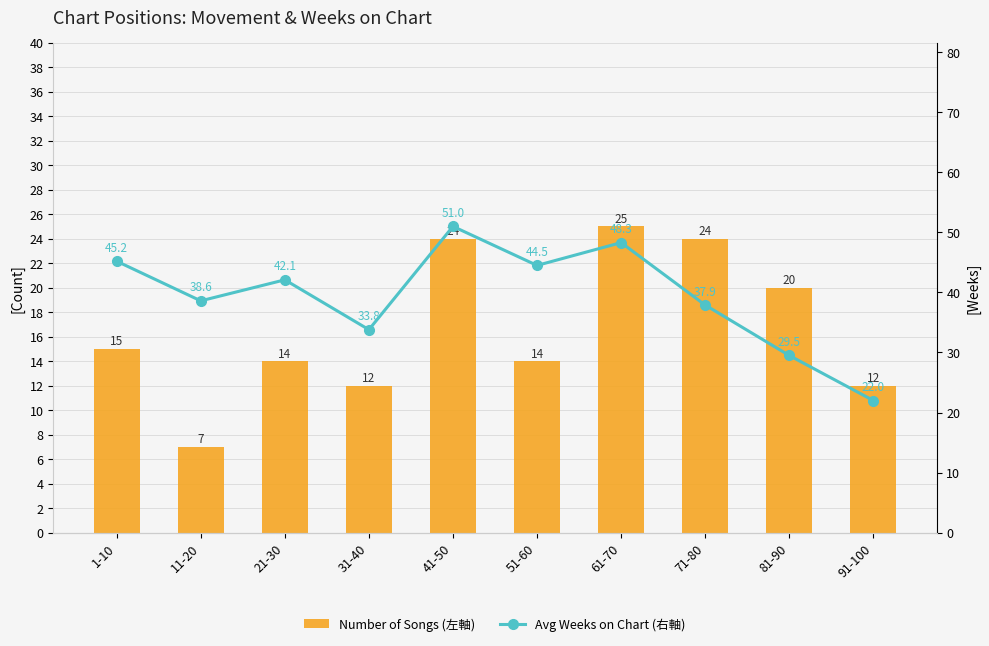

Are the bars horizontal?

No